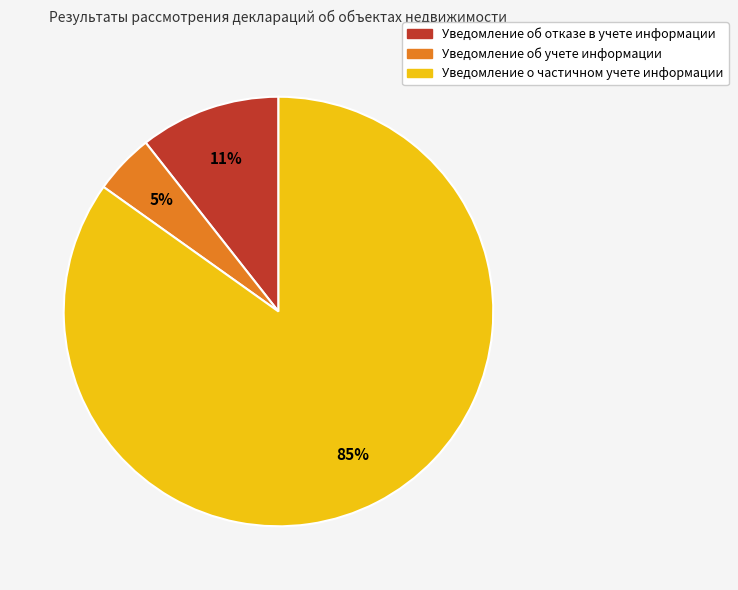

The Уведомление о частичном учете информации slice represents 77% of the pie. True or false?

False